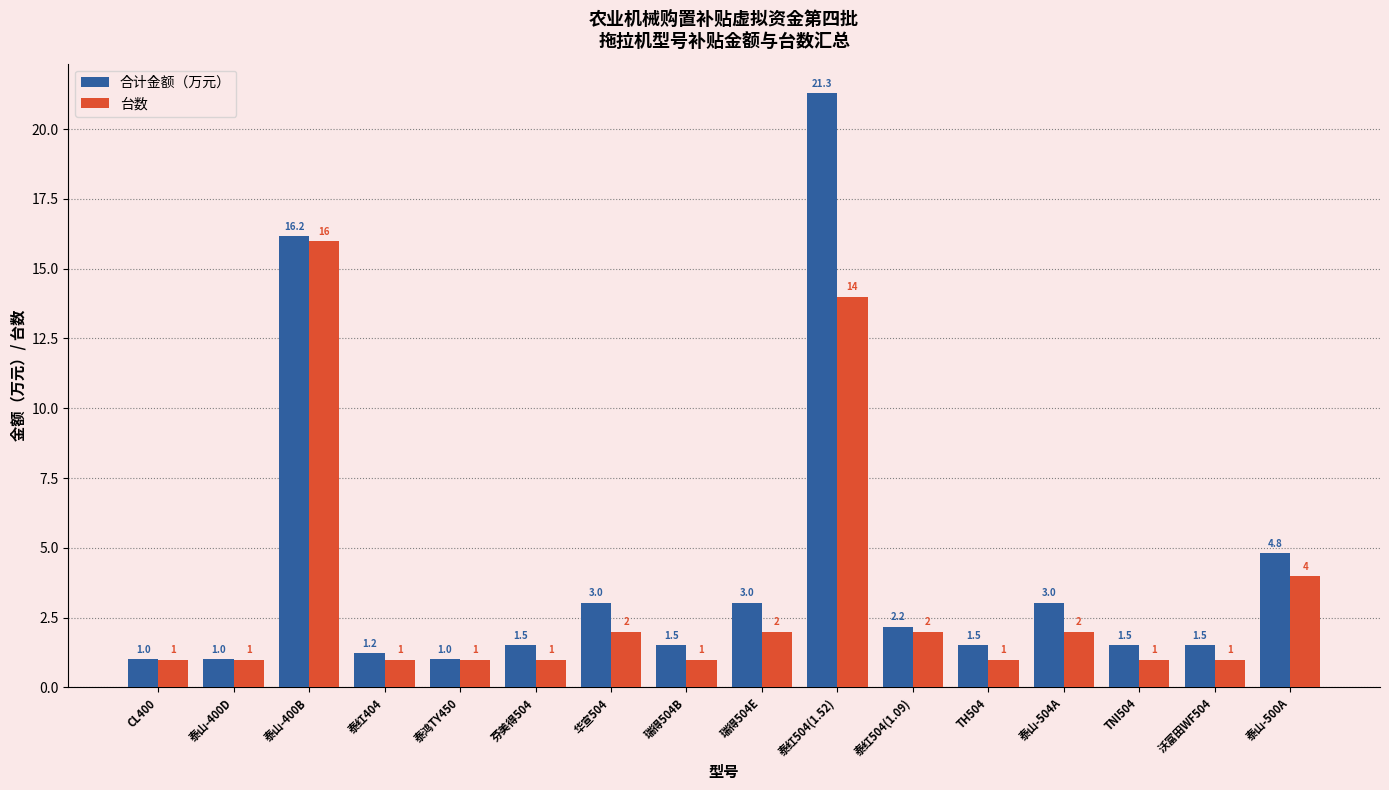

What is the difference between the 合计金额（万元） values at TH504 and 泰山-400D?

0.5